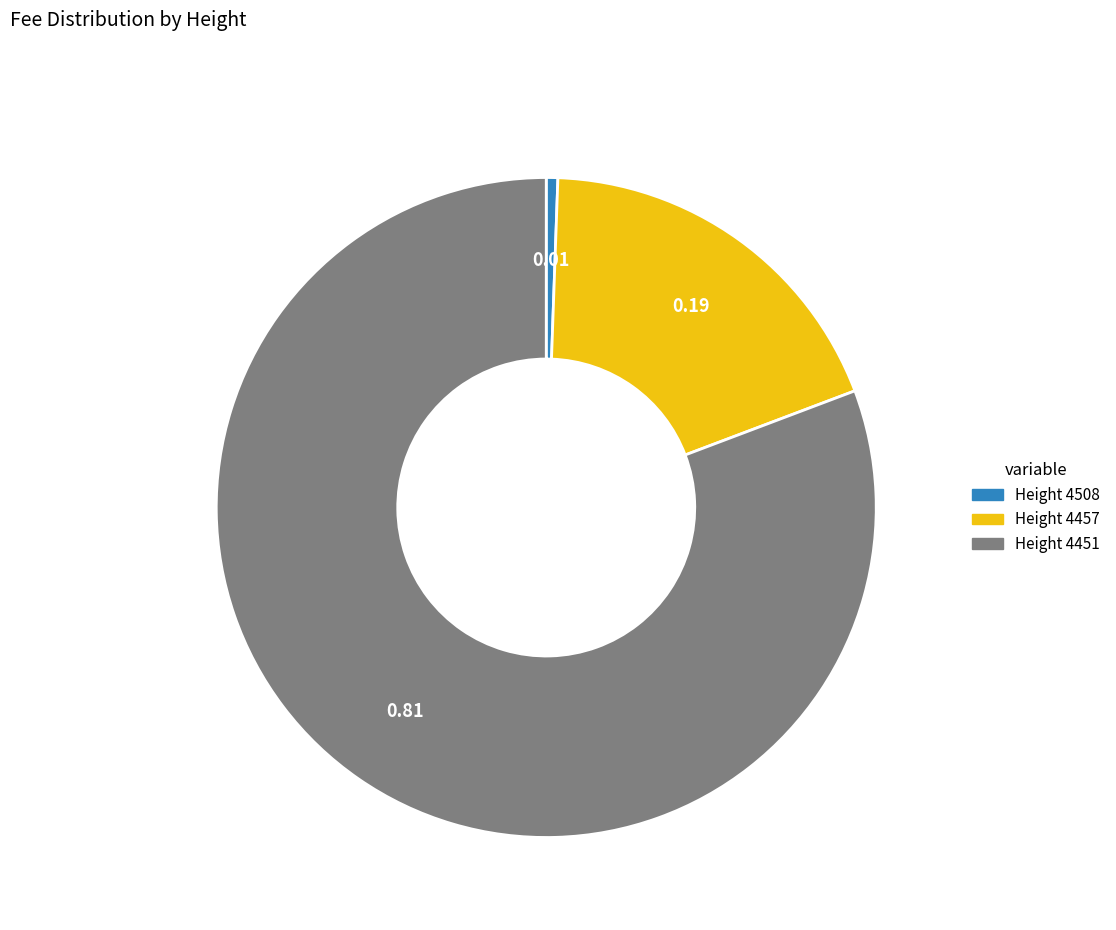

Is there any slice that represents more than half of the pie?

Yes